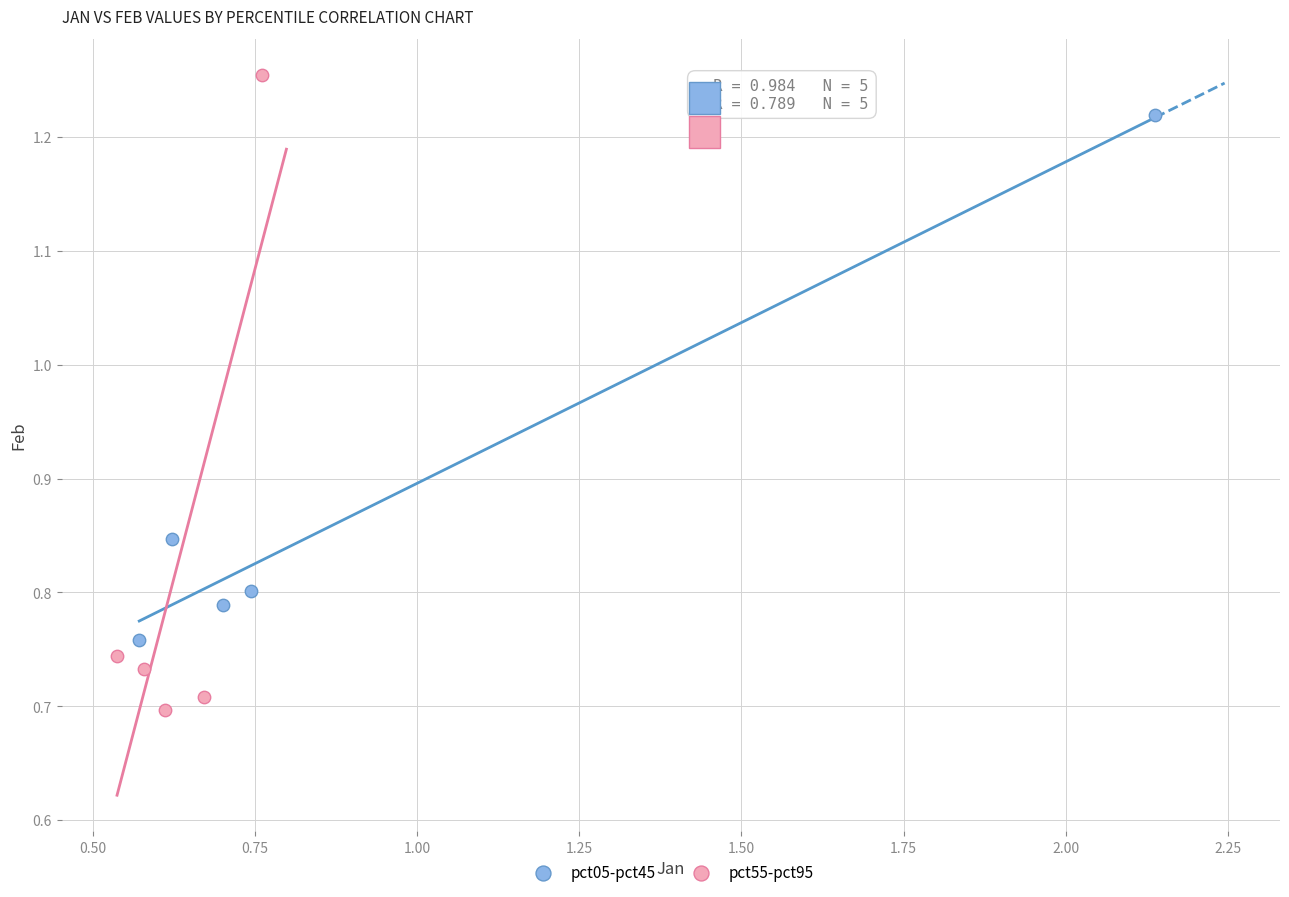

Which series has the widest spread of Y values?

pct55-pct95